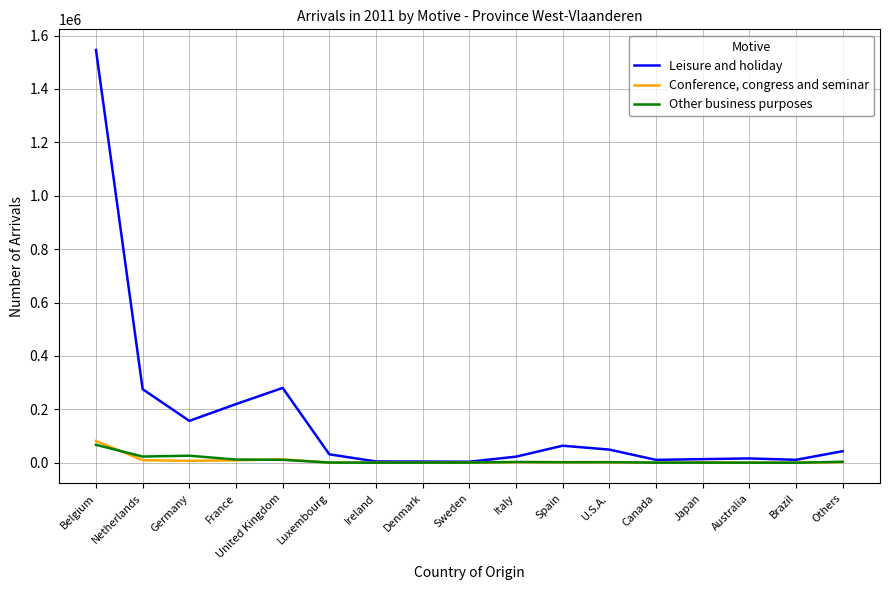

At which category is the sum across all series the highest?

Belgium